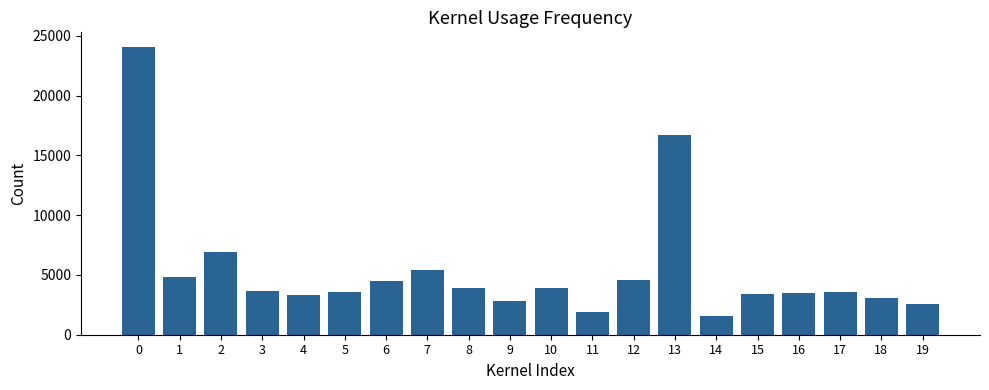

Is it true that the value at 10 is 3898?

True